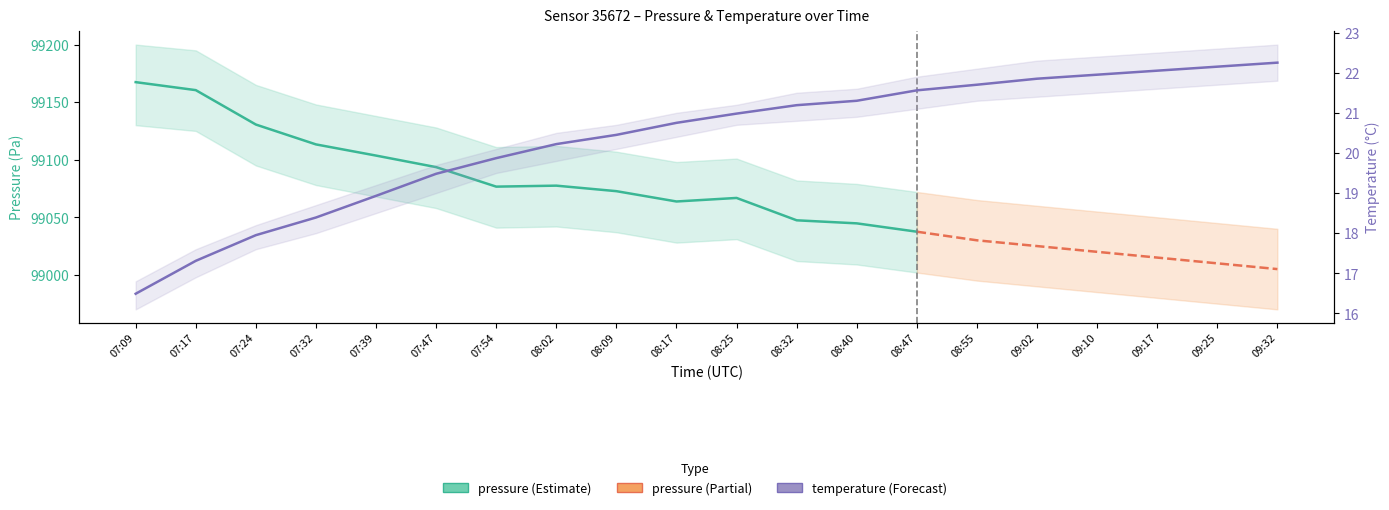

What is the difference between the second highest and minimum values?

5.7